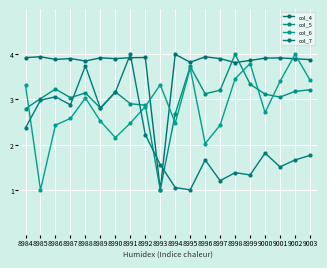

What is the value of the col_4 point at the 18th from the left?

3.9